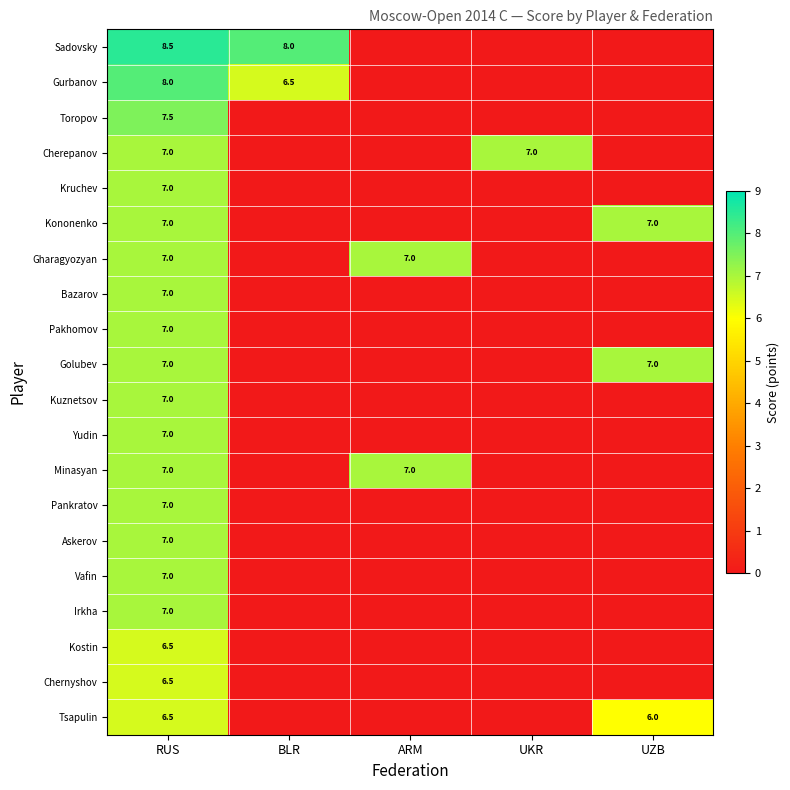

True or false: Golubev has a value of 10.2 at UZB.

False